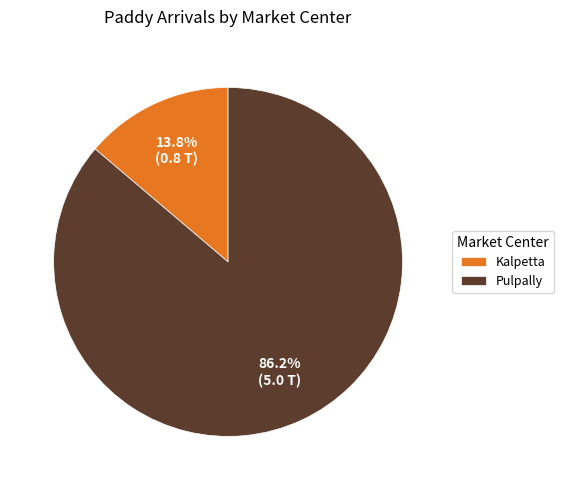

True or false: Kalpetta accounts for 3% of the total.

False